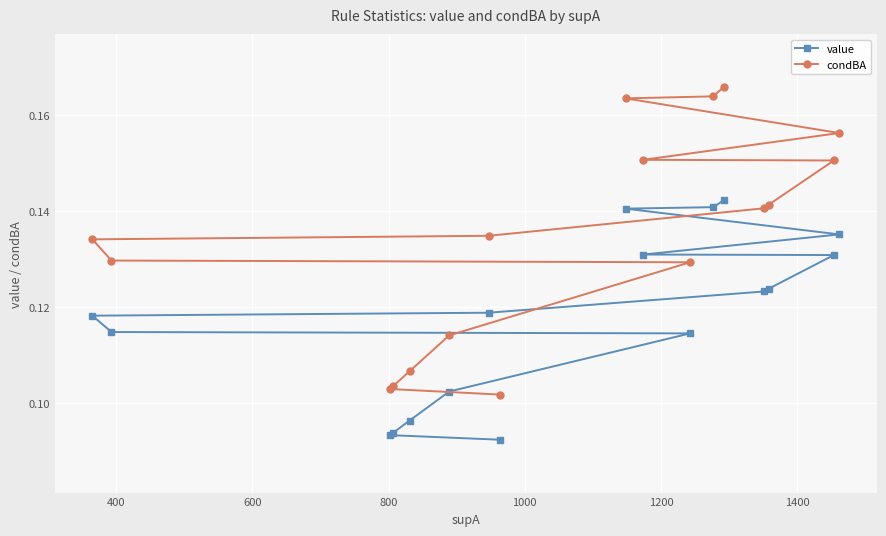

Rank the series by their maximum value, from lowest to highest.

value, condBA